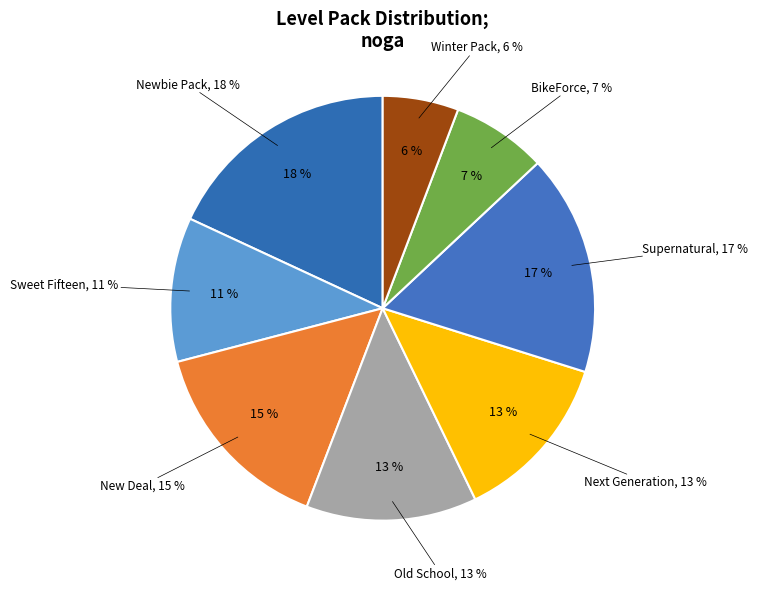

How many segments does this pie chart have?

8